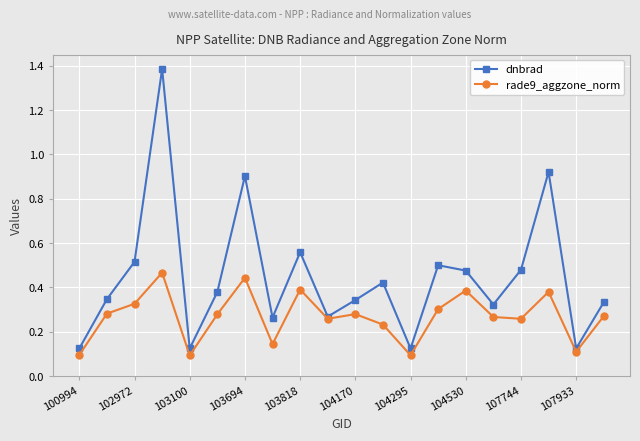

At how many categories does at least one series exceed 0?

20